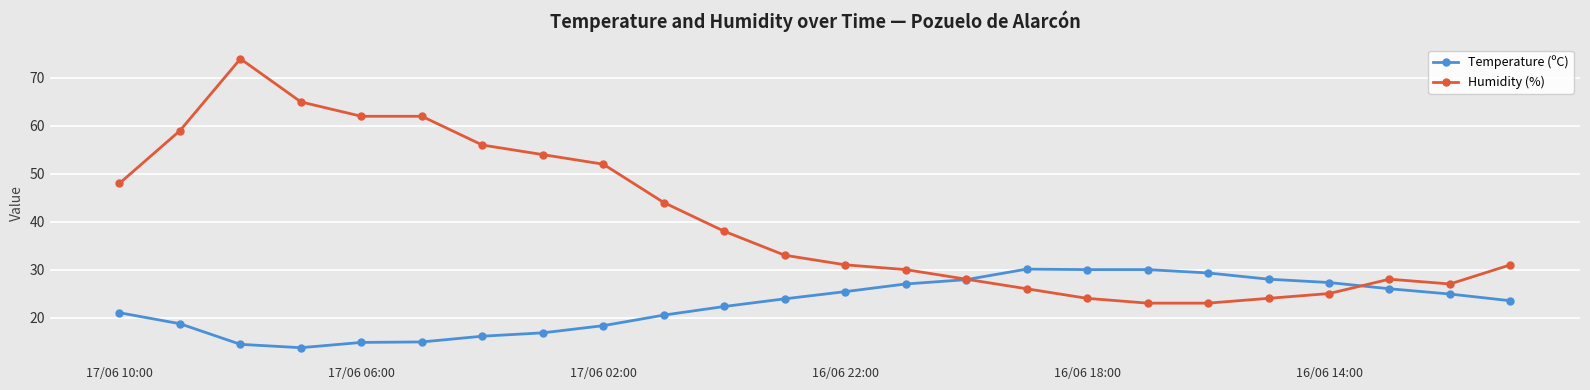

Does the chart display data point markers on the line(s)?

Yes